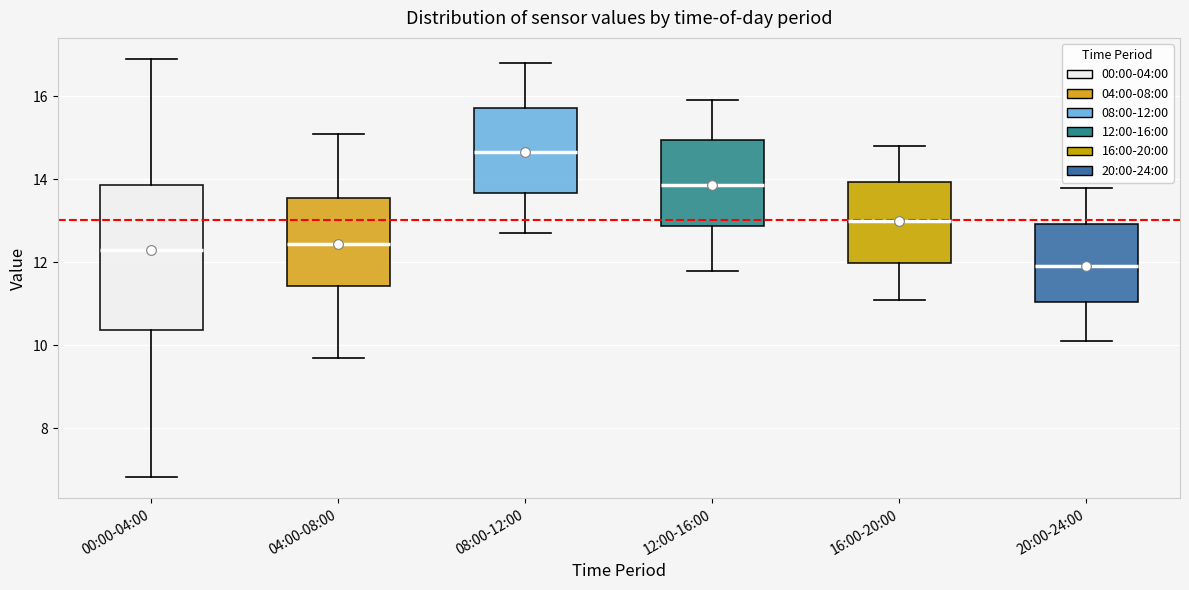

Which box has the highest median line?

08:00-12:00